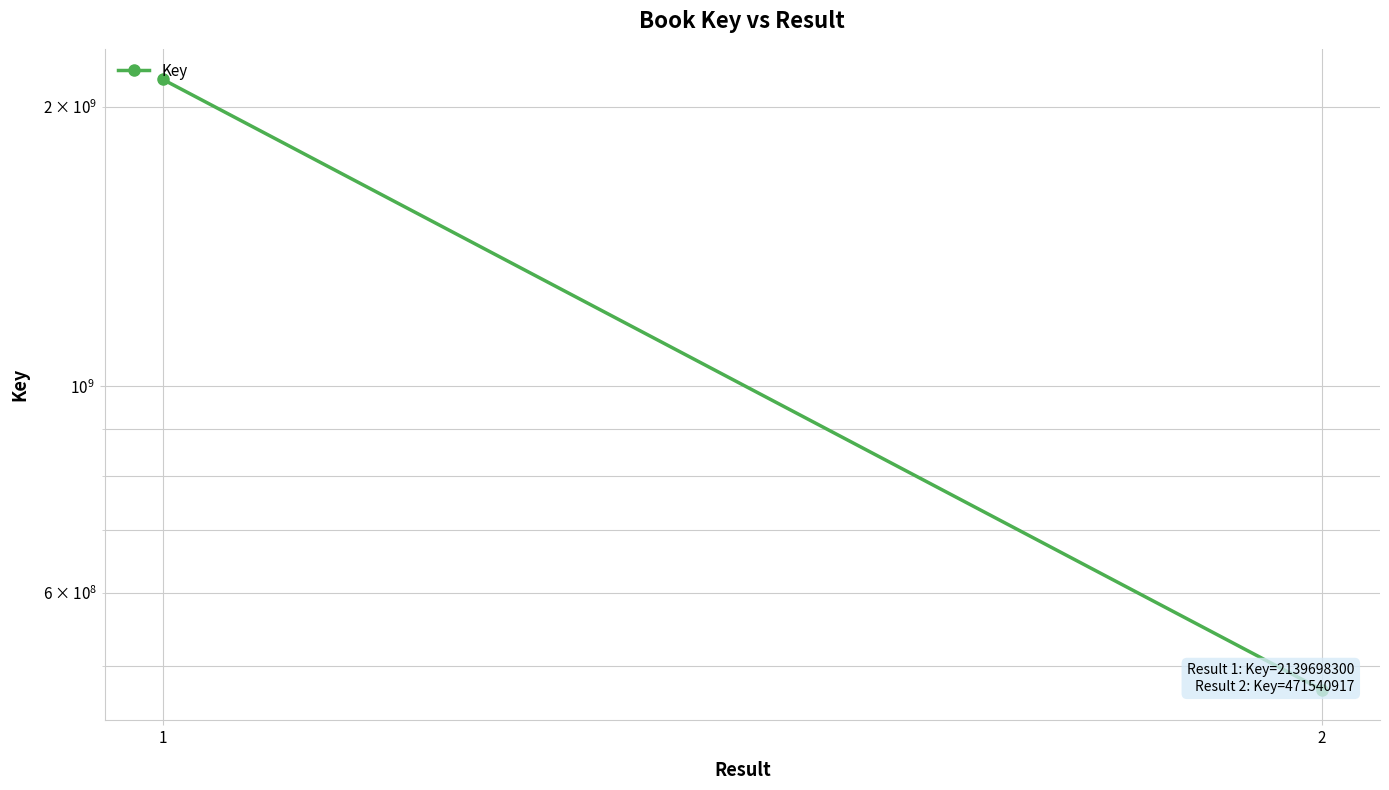

The value at 2 is 471540917. True or false?

True